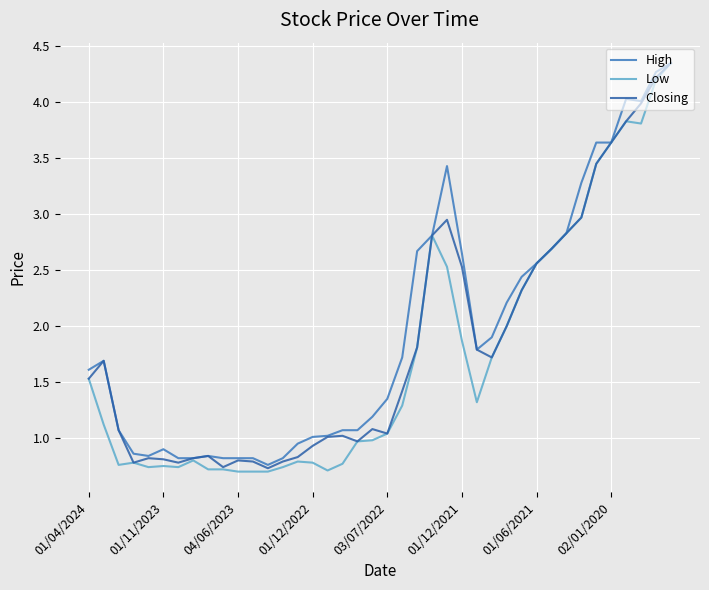

How many values in the Low series exceed 1?

22